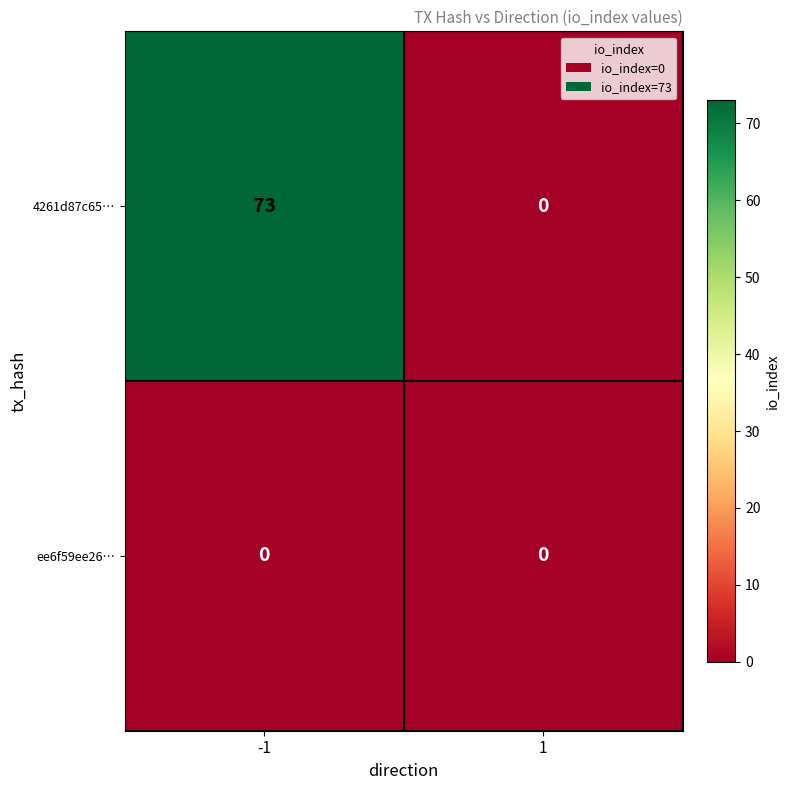

What value does the 4261d87c65… series have at -1?

73